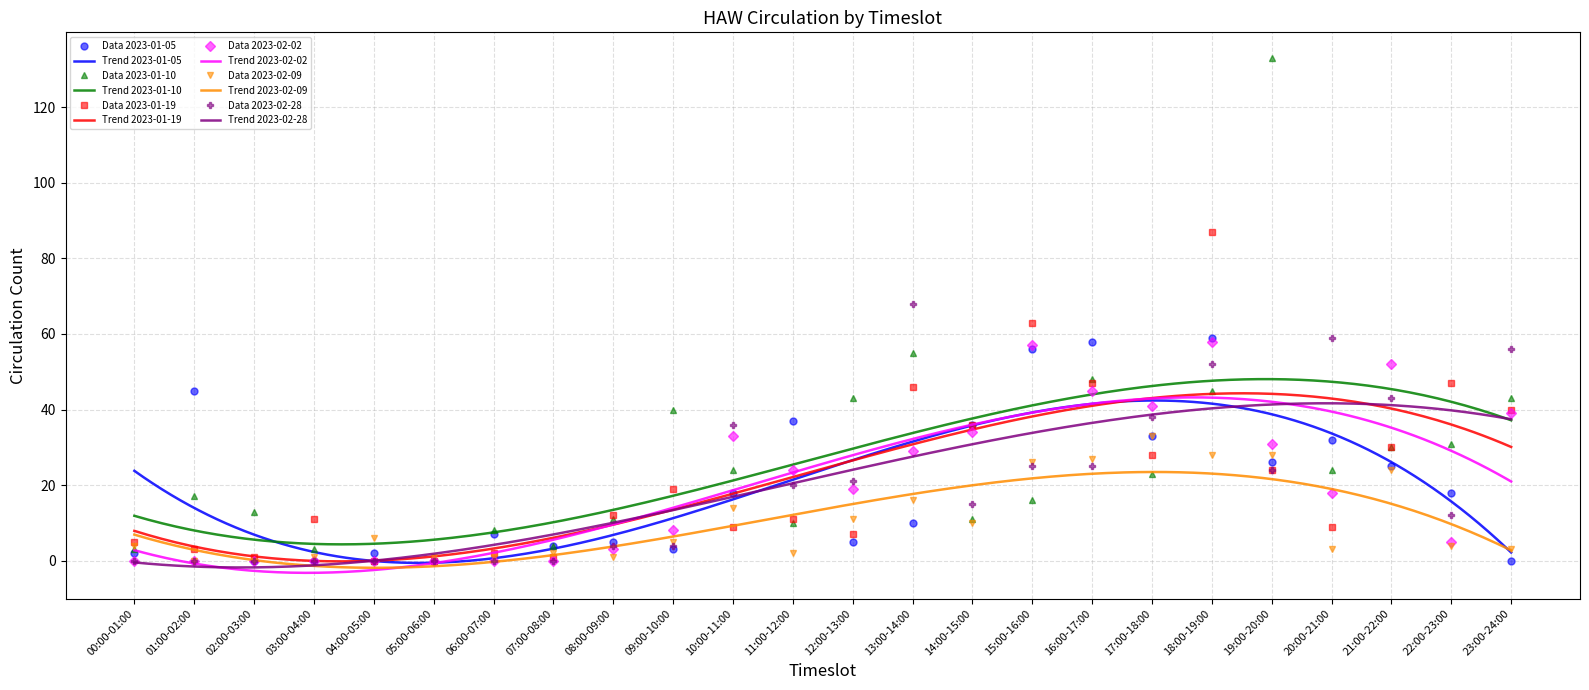

The 2023-01-19 series shows 0 at 07:00-08:00. True or false?

False